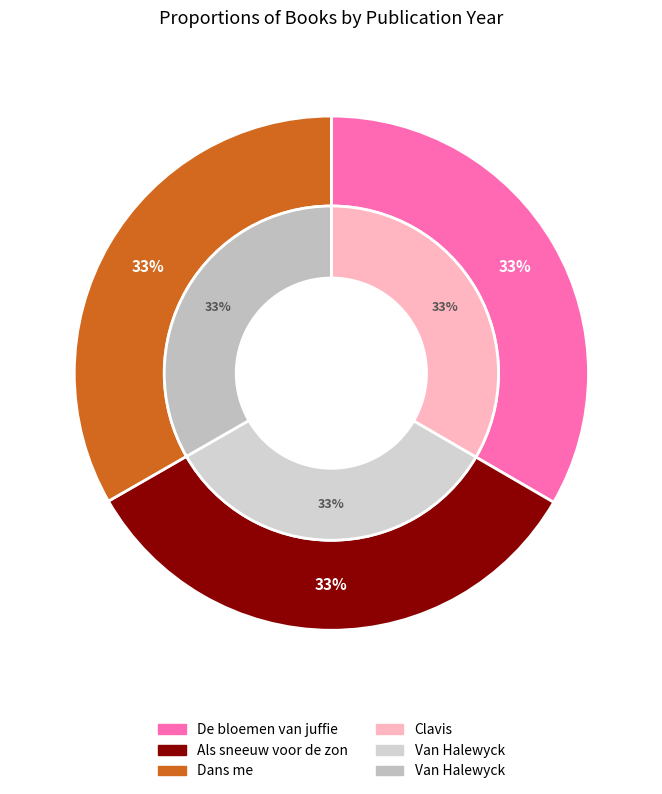

Which has a higher value, Als sneeuw voor de zon or De bloemen van juffie?

De bloemen van juffie